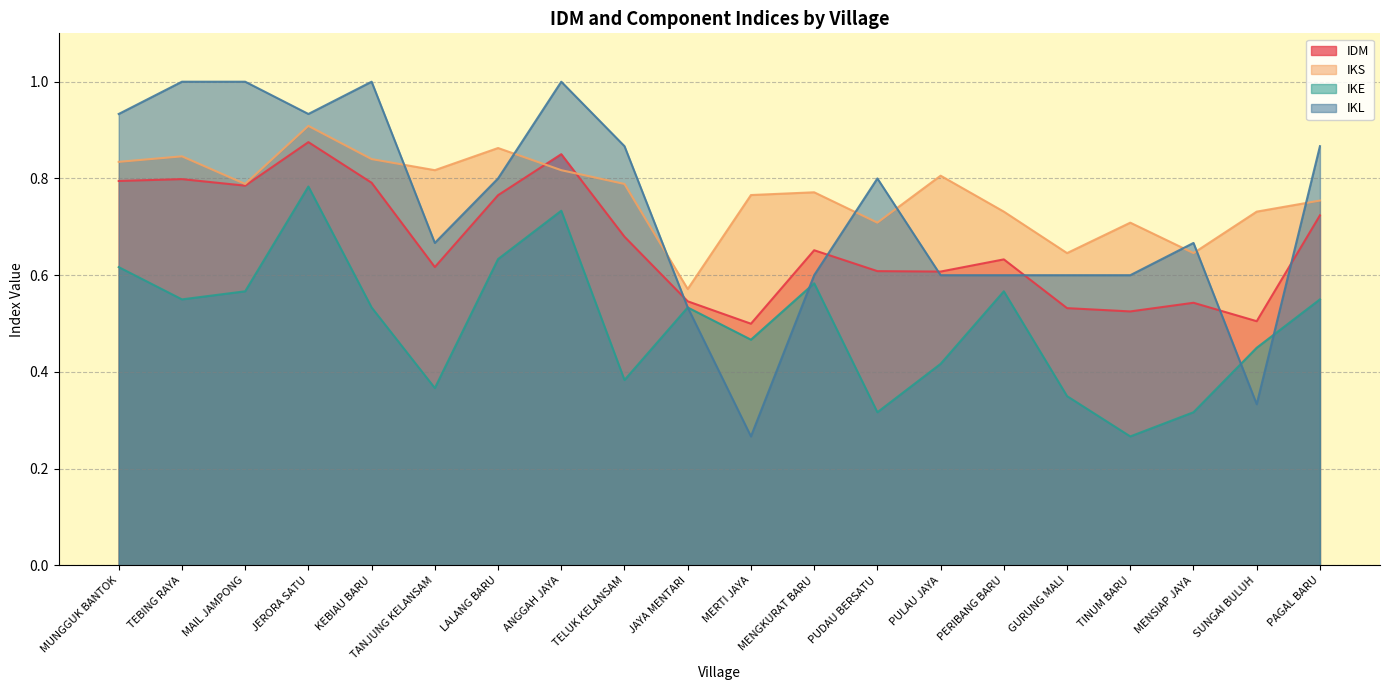

What is the label of the 3rd point from the left?

MAIL JAMPONG